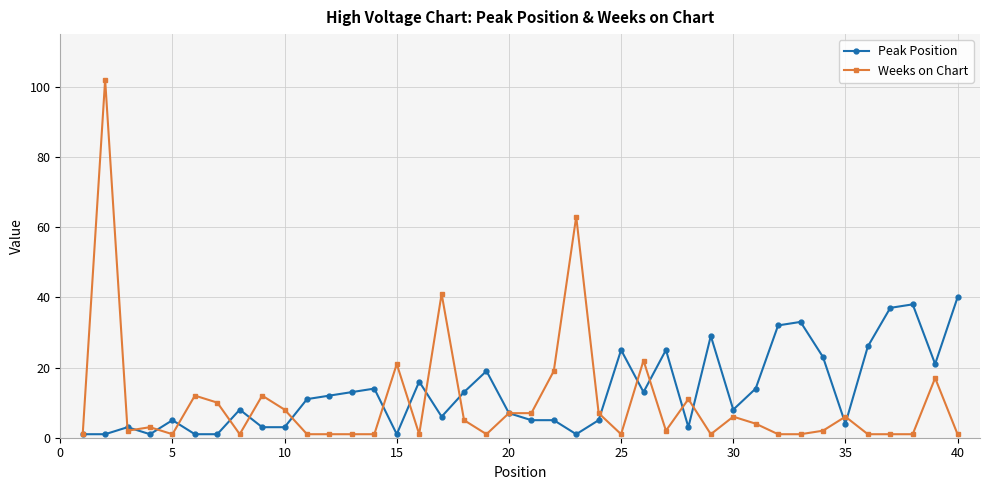

What is the maximum value for Peak Position?

40